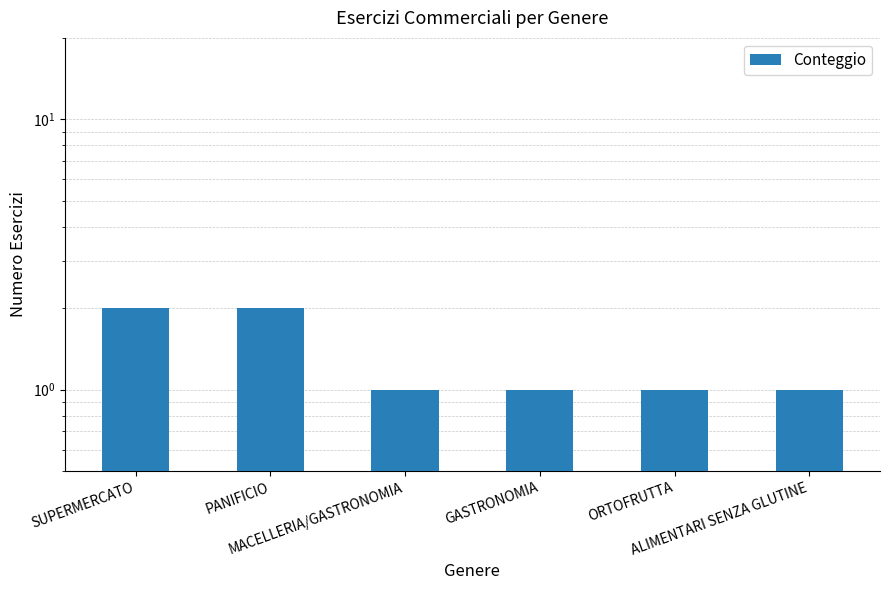

Read the value at SUPERMERCATO.

2